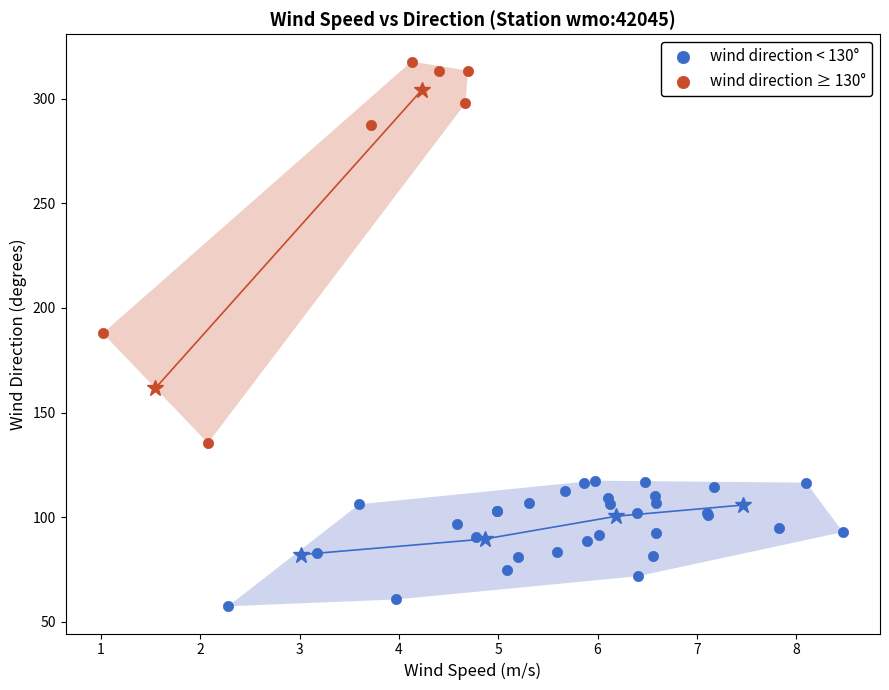

Which series has the widest spread of Y values?

wind direction ≥ 130°